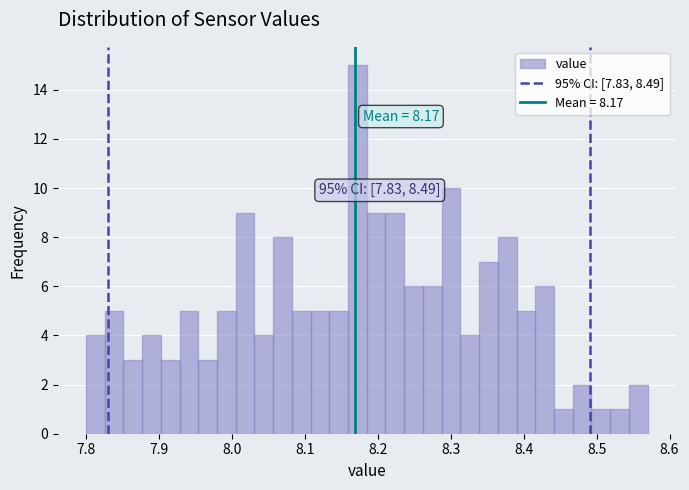

Read against the x-axis, roughly where is the centre of the tallest bar?

8.17